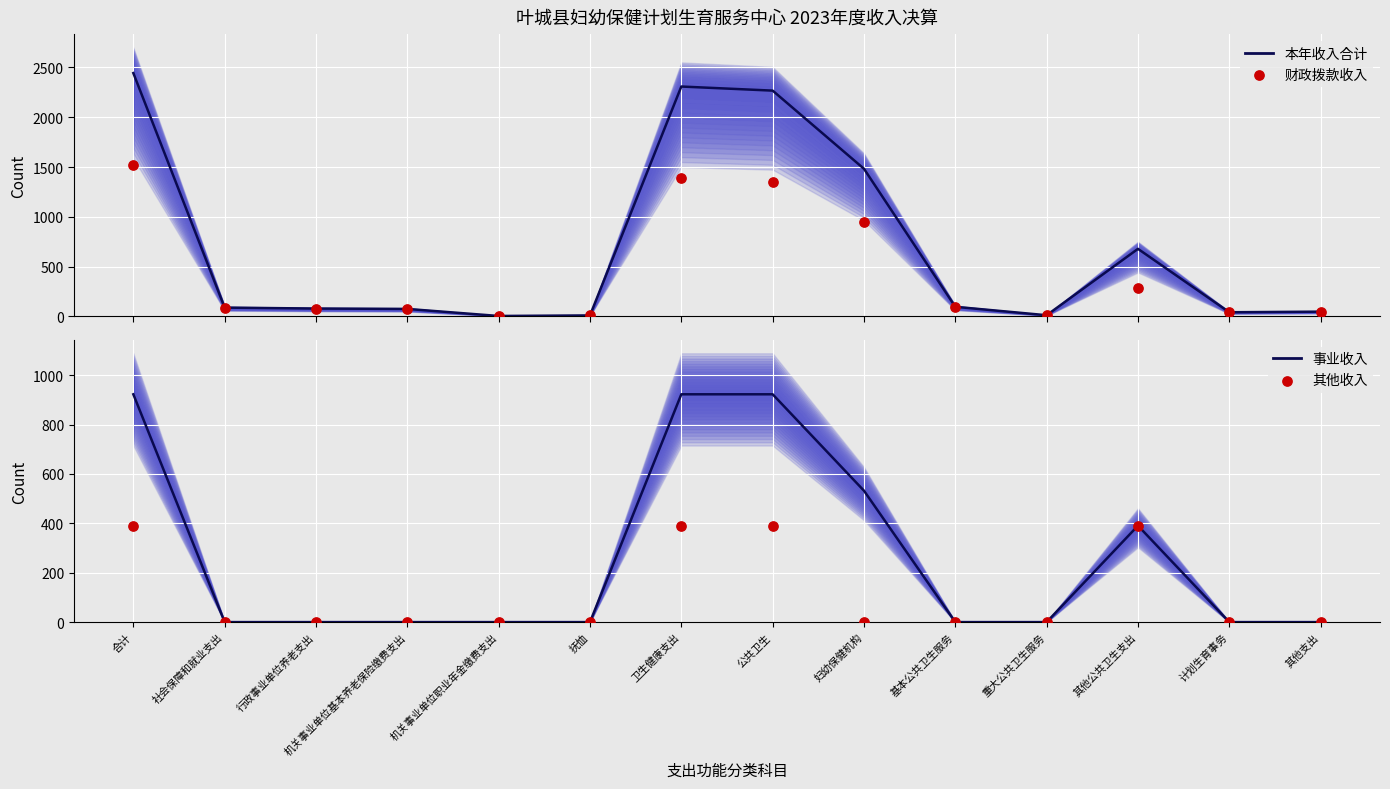

Which series has the largest Y range (max minus min)?

本年收入合计